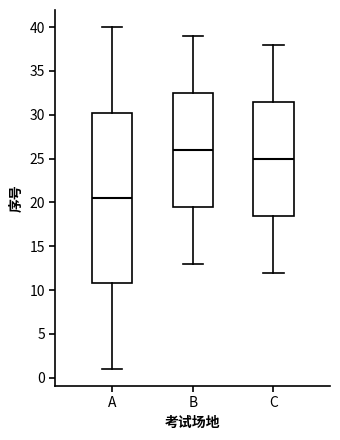

Reading left to right, read every box against the y-axis: the position of its median line, the range the box covers, and the ends of its whiskers. The values are not printed on the chart, so give them approximately, as read against the axis.

A: median 20.5, box 11.0 to 30.5, whiskers 1.0 to 40.0
B: median 26.0, box 19.5 to 32.5, whiskers 13.0 to 39.0
C: median 25.0, box 18.5 to 31.5, whiskers 12.0 to 38.0